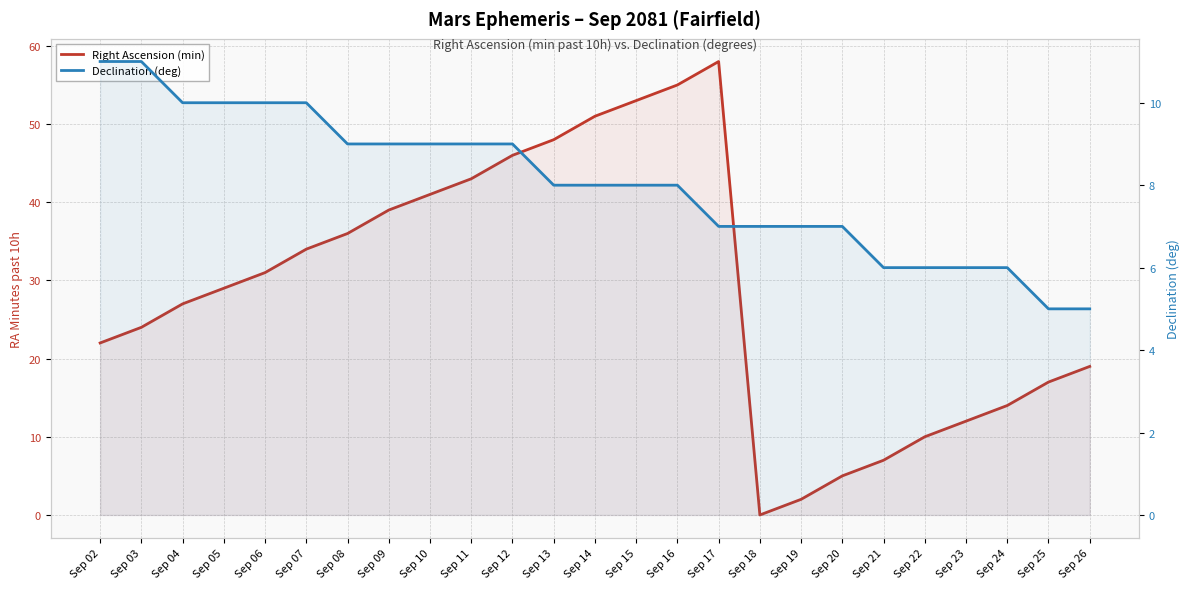

Which series has the largest range (max minus min)?

Right Ascension (min)